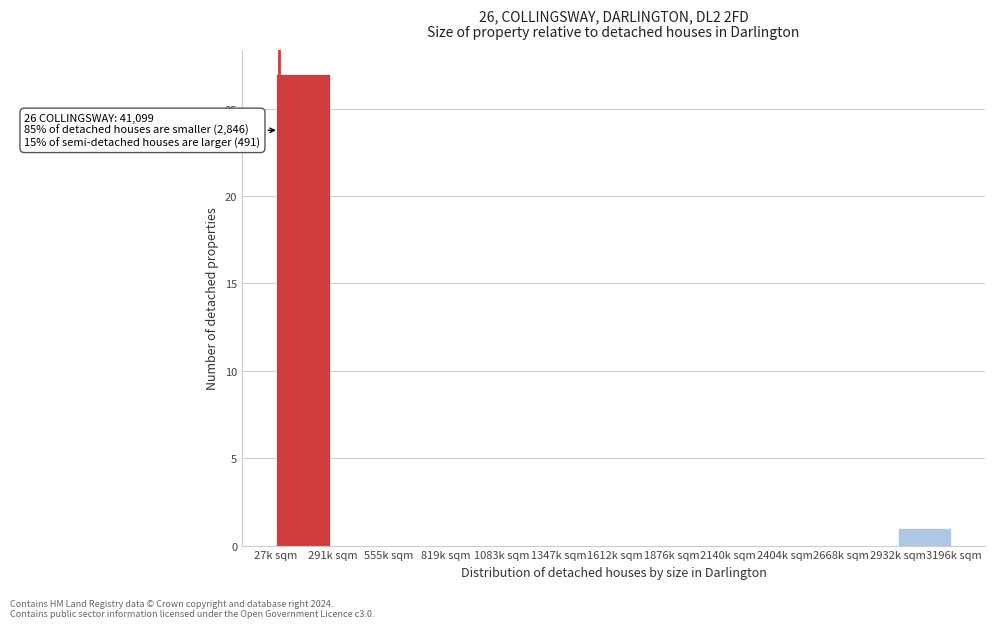

Reading left to right, transcribe all the data shown in this chart.

27k sqm=27	291k sqm=0	555k sqm=0	819k sqm=0	1083k sqm=0	1347k sqm=0	1612k sqm=0	1876k sqm=0	2140k sqm=0	2404k sqm=0	2668k sqm=0	2932k sqm=1